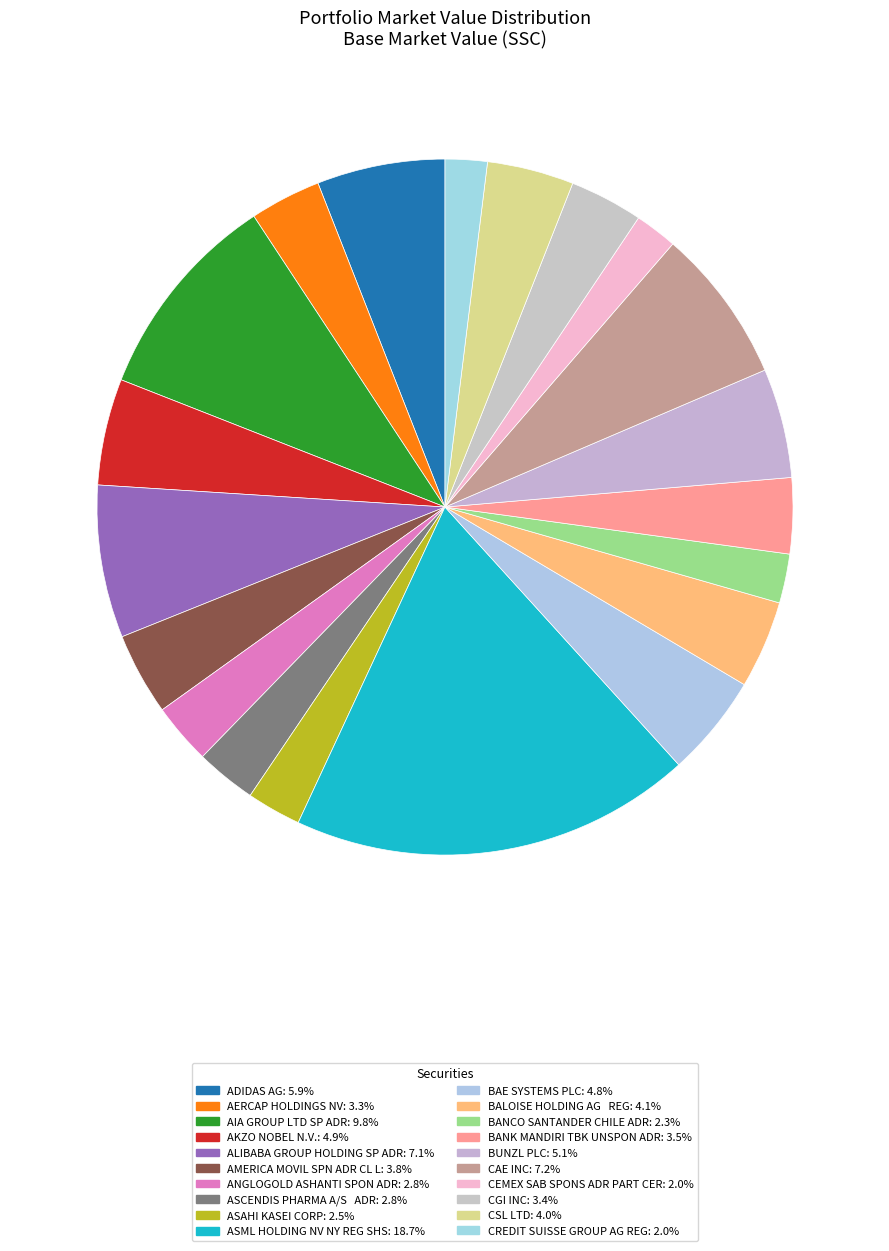

Does any single category account for the majority?

No